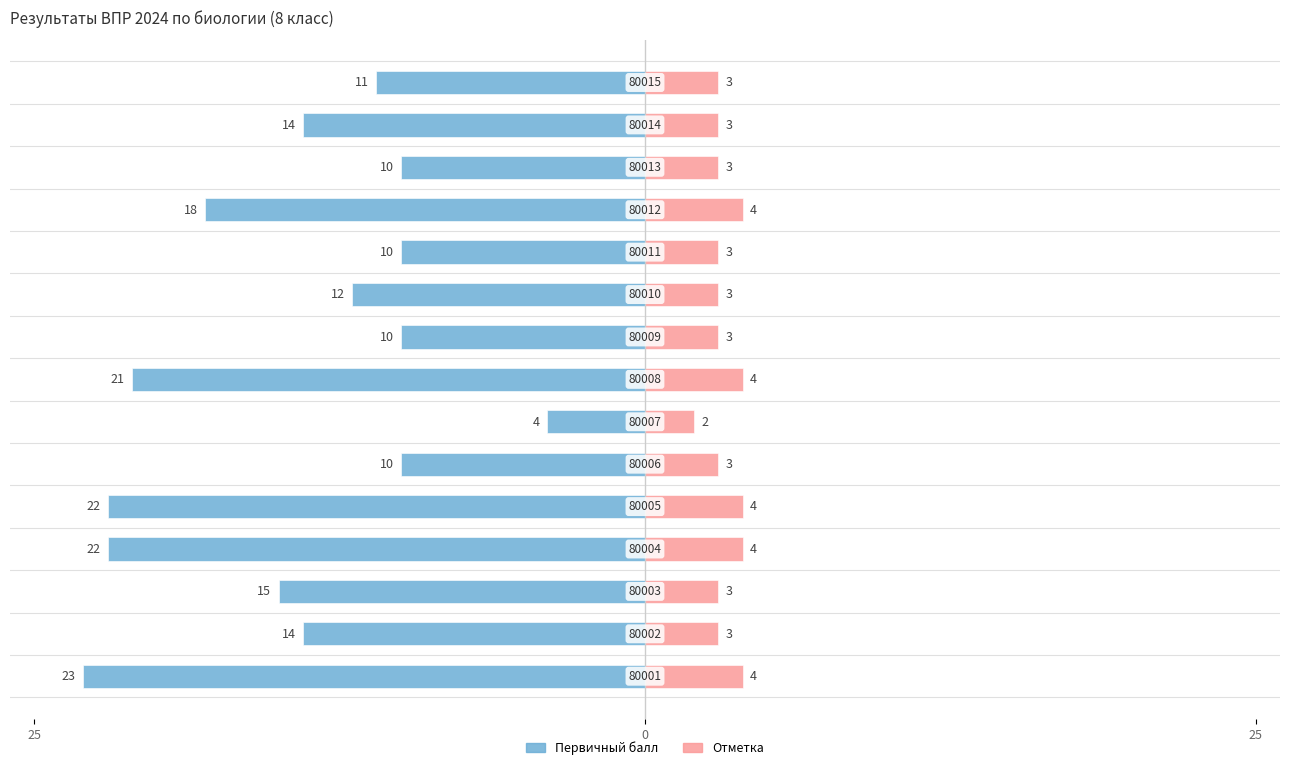

What is the approximate value of Первичный балл at 13, to the nearest 10?

-10